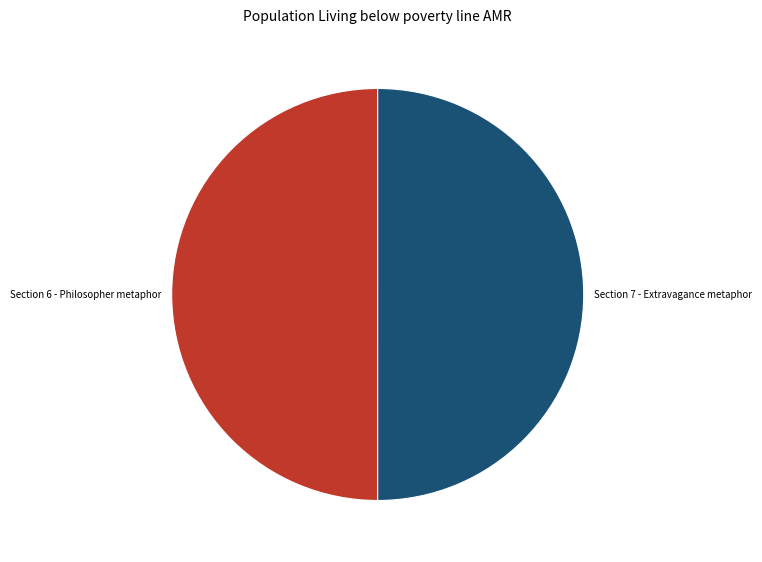

What is the ratio of the value at Section 7 - Extravagance metaphor to the value at Section 6 - Philosopher metaphor?

1.0